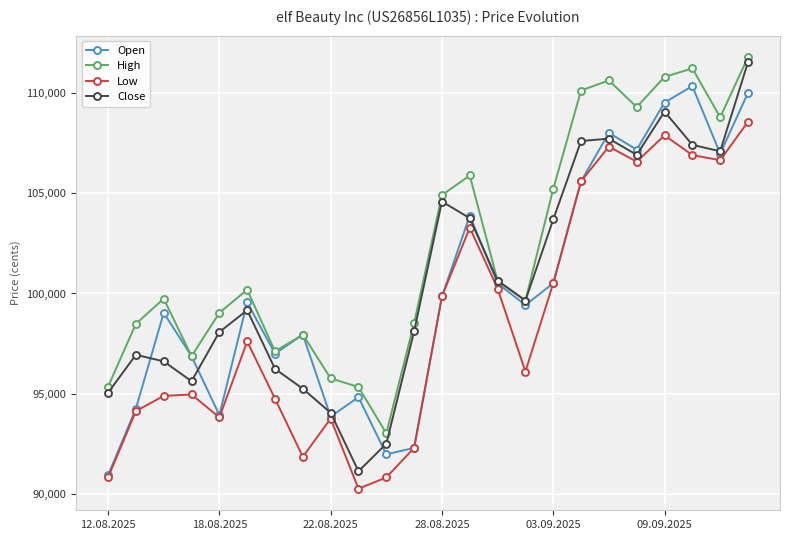

Which series has the largest range (max minus min)?

Close